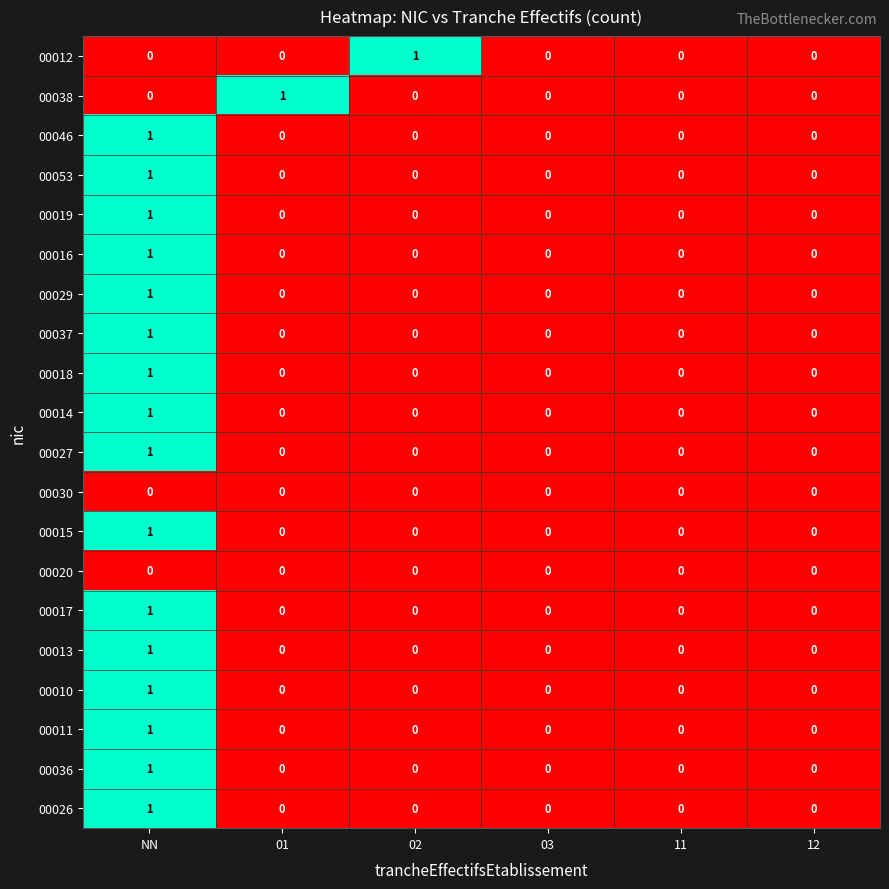

How many values in the 00019 series exceed 0?

1